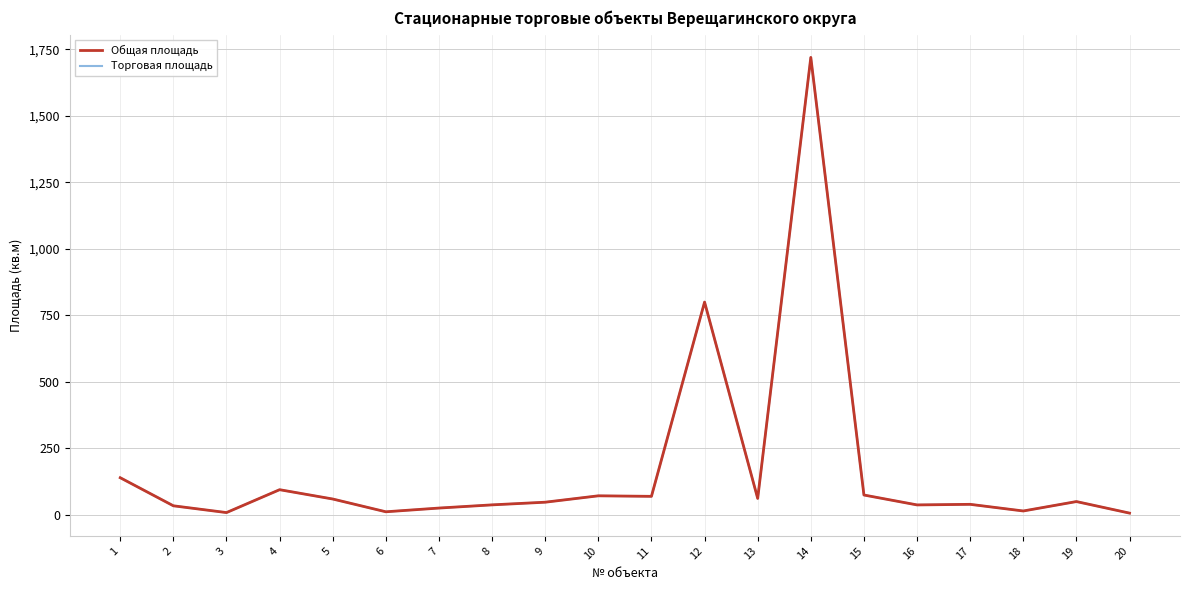

What is the difference between the Торговая площадь values at 8 and 16?

0.2